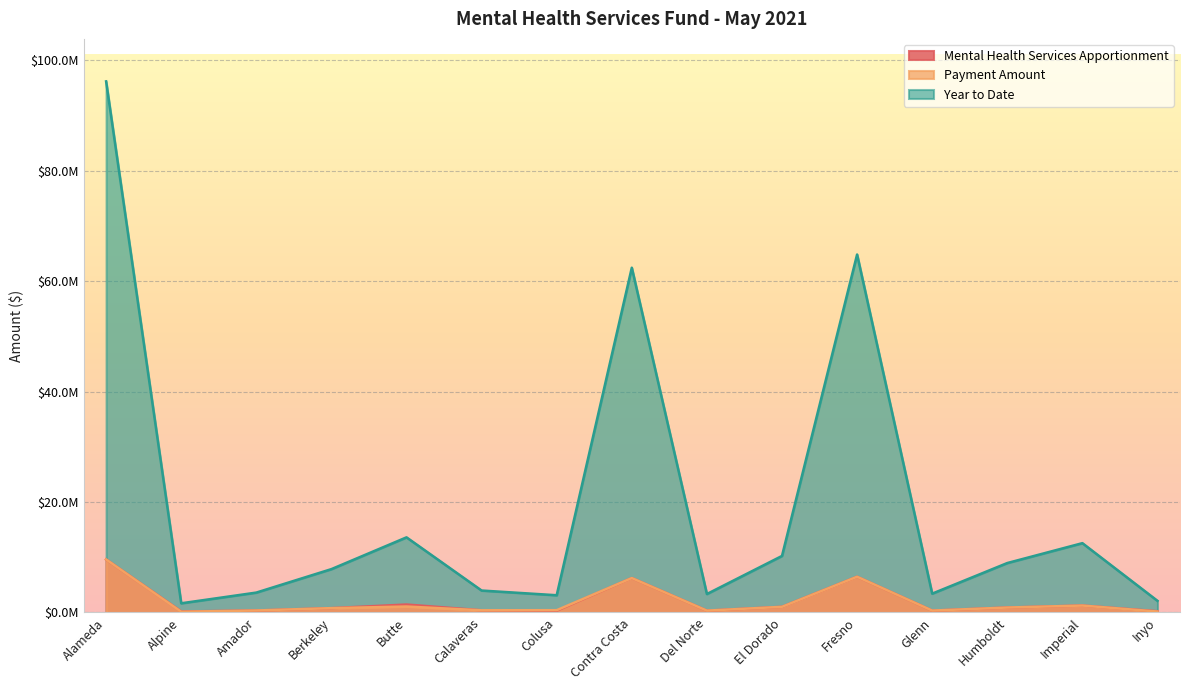

Reading left to right, transcribe all the data shown in this chart.

Mental Health Services Apportionment: 9596312.9	175998.2	359445.2	783346.6	1439809.6	396524.4	311342.5	6229404.7	333410.3	1021581.3	6467858.8	340355.9	893337.4	1252576.1	222895.6
Payment Amount: 9596312.9	131998.6	359445.2	783346.6	1079857.2	396524.4	412022.1	6229404.7	333410.3	1021581.3	6467858.8	340355.9	893337.4	1252576.1	167171.7
Year to Date: 96158248.2	1662647.7	3601760.7	7849393.8	13601823.6	3973306.0	3119755.2	62420708.0	3340882.4	10236584.4	64810097.0	3410479.2	8951538.1	12551229.8	2105685.6